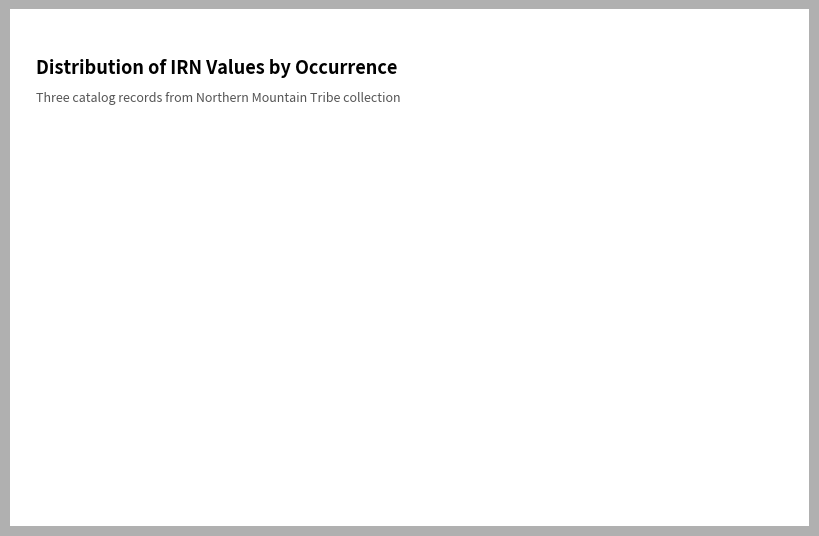

Does any single category account for the majority?

No